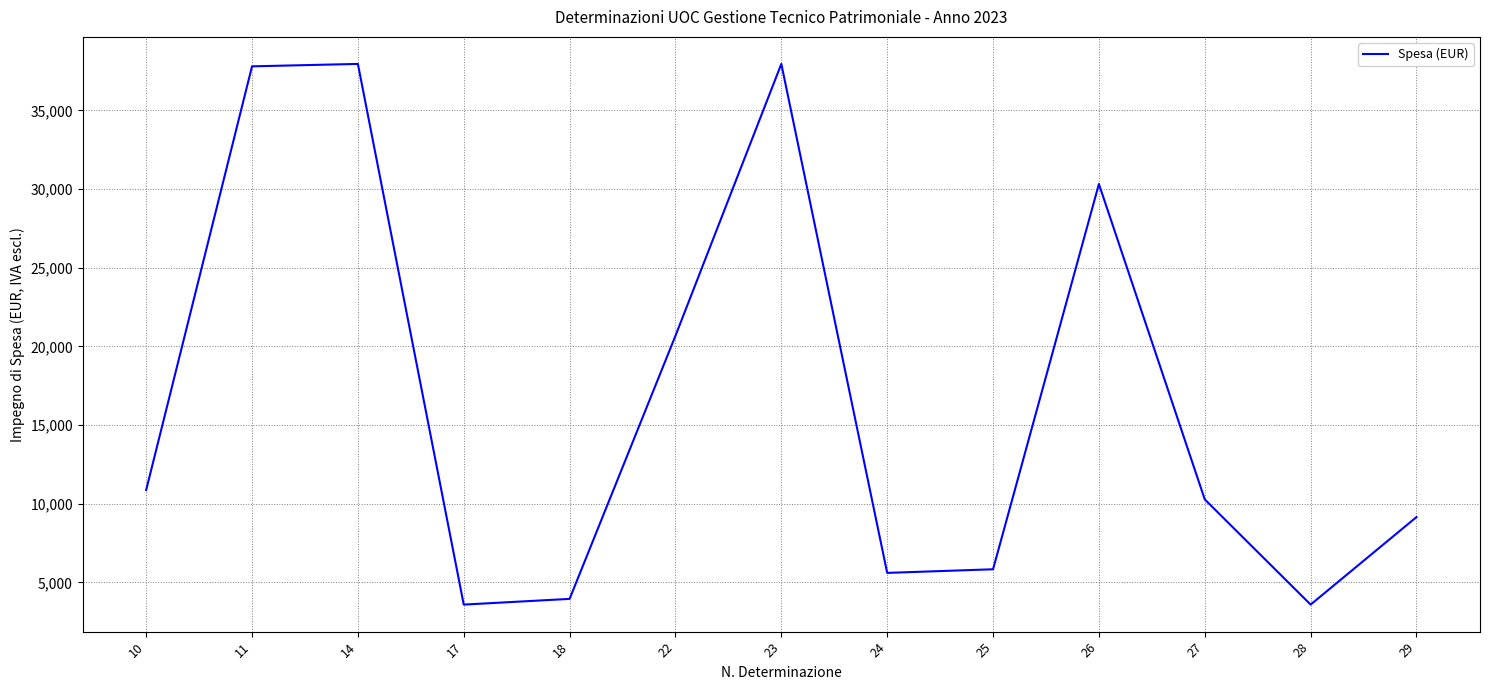

What is the difference between the second highest and minimum values?

34371.2